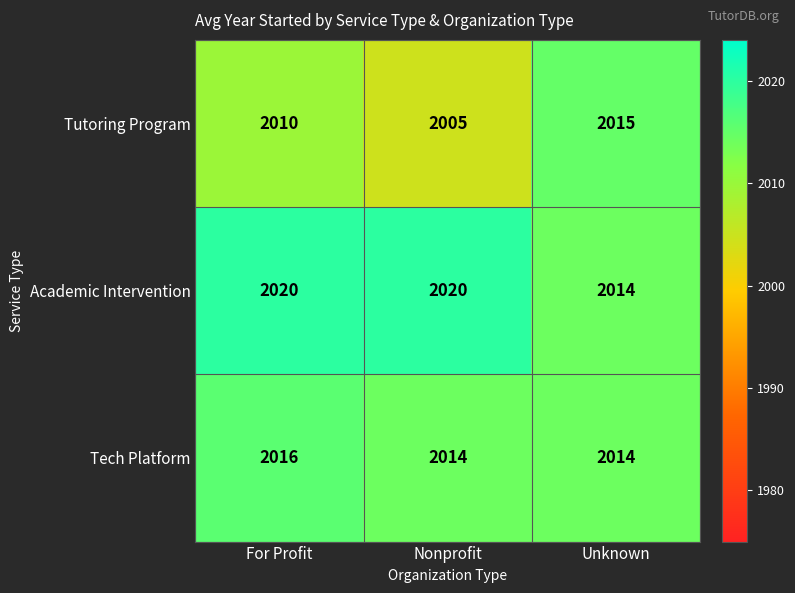

Which series has the widest spread of values?

Tutoring Program